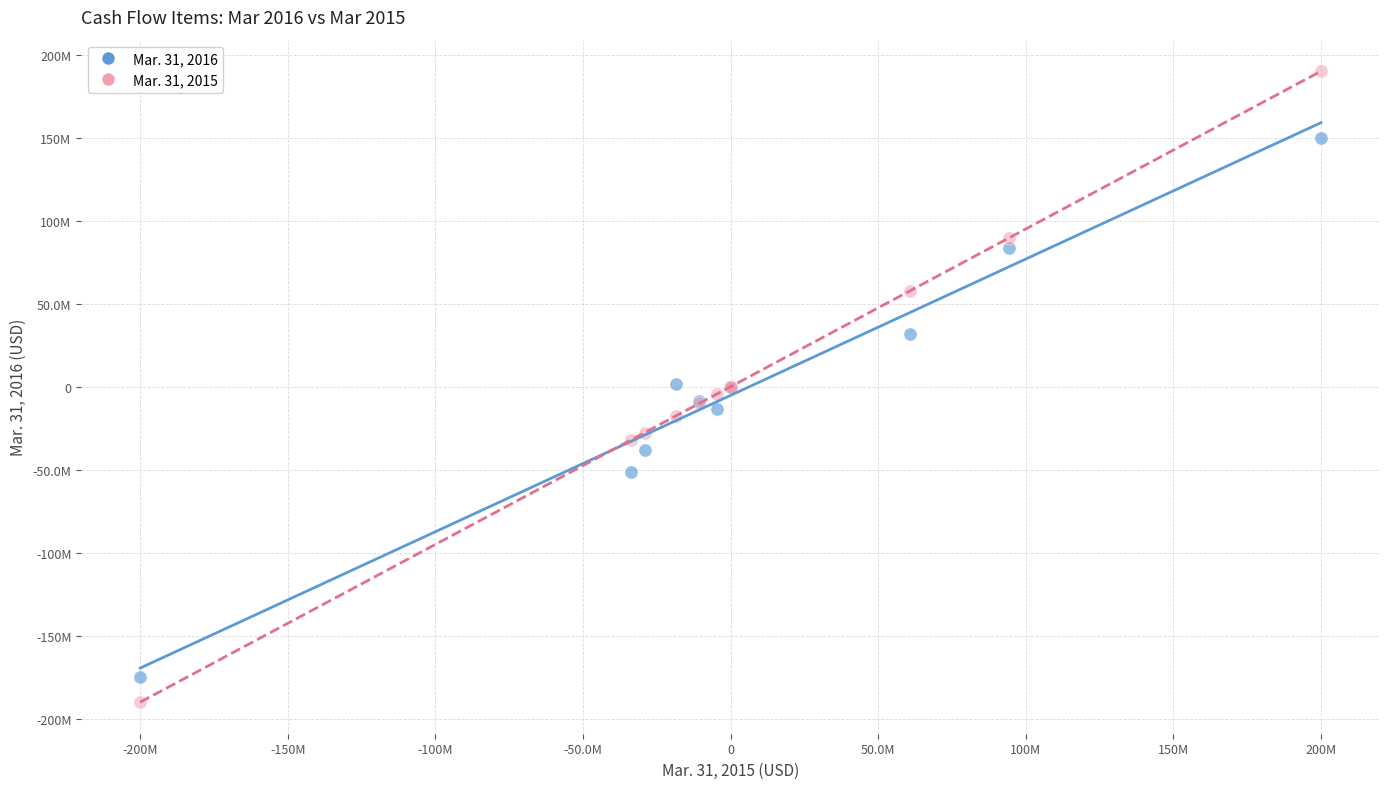

Which series contains the lowest Y value?

Mar. 31, 2015